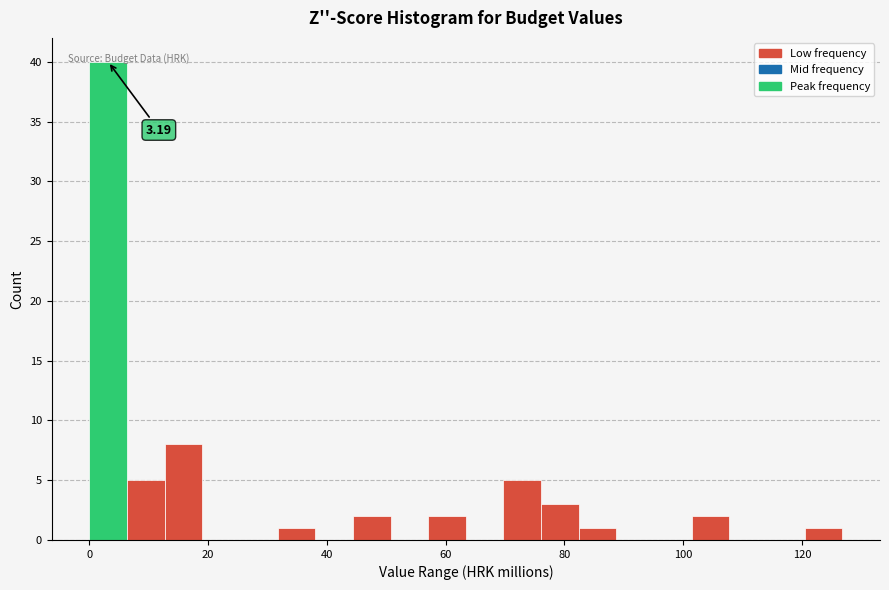

Around what value on the x-axis is the tallest bar? Give the approximate position of its centre, as read against the axis.

4